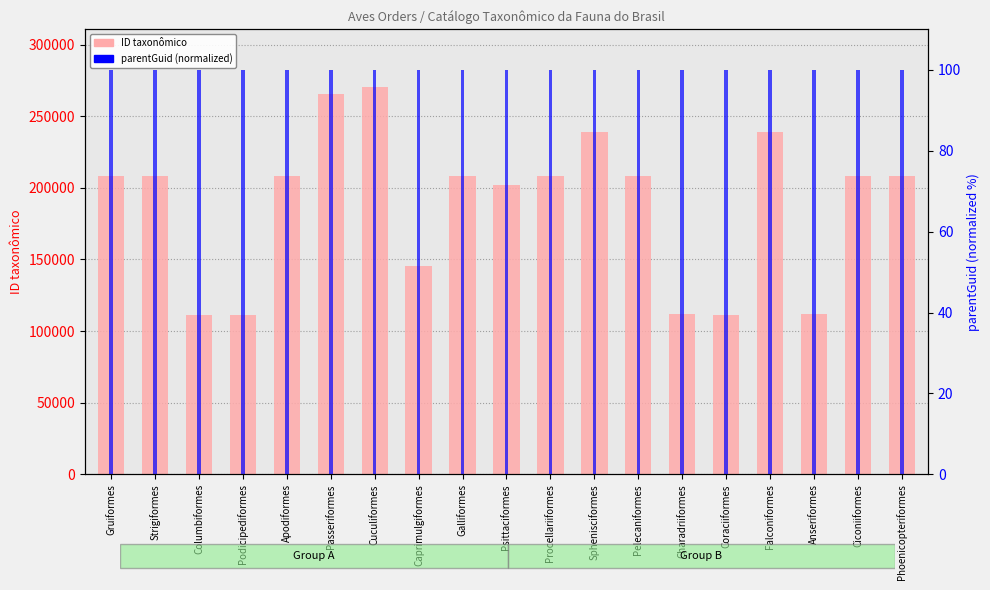

Reading left to right, what are all the values shown in this chart?

ID taxonômico: Gruiformes=208369	Strigiformes=208084	Columbiformes=111463	Podicipediformes=111272	Apodiformes=208355	Passeriformes=265496	Cuculiformes=270158	Caprimulgiformes=145270	Galliformes=208155	Psittaciformes=201657	Procellariiformes=208160	Sphenisciformes=239284	Pelecaniformes=208235	Charadriiformes=111674	Coraciiformes=111362	Falconiformes=239246	Anseriformes=111738	Ciconiiformes=208336	Phoenicopteriformes=208217
parentGuid (normalized): Gruiformes=100	Strigiformes=100	Columbiformes=100	Podicipediformes=100	Apodiformes=100	Passeriformes=100	Cuculiformes=100	Caprimulgiformes=100	Galliformes=100	Psittaciformes=100	Procellariiformes=100	Sphenisciformes=100	Pelecaniformes=100	Charadriiformes=100	Coraciiformes=100	Falconiformes=100	Anseriformes=100	Ciconiiformes=100	Phoenicopteriformes=100